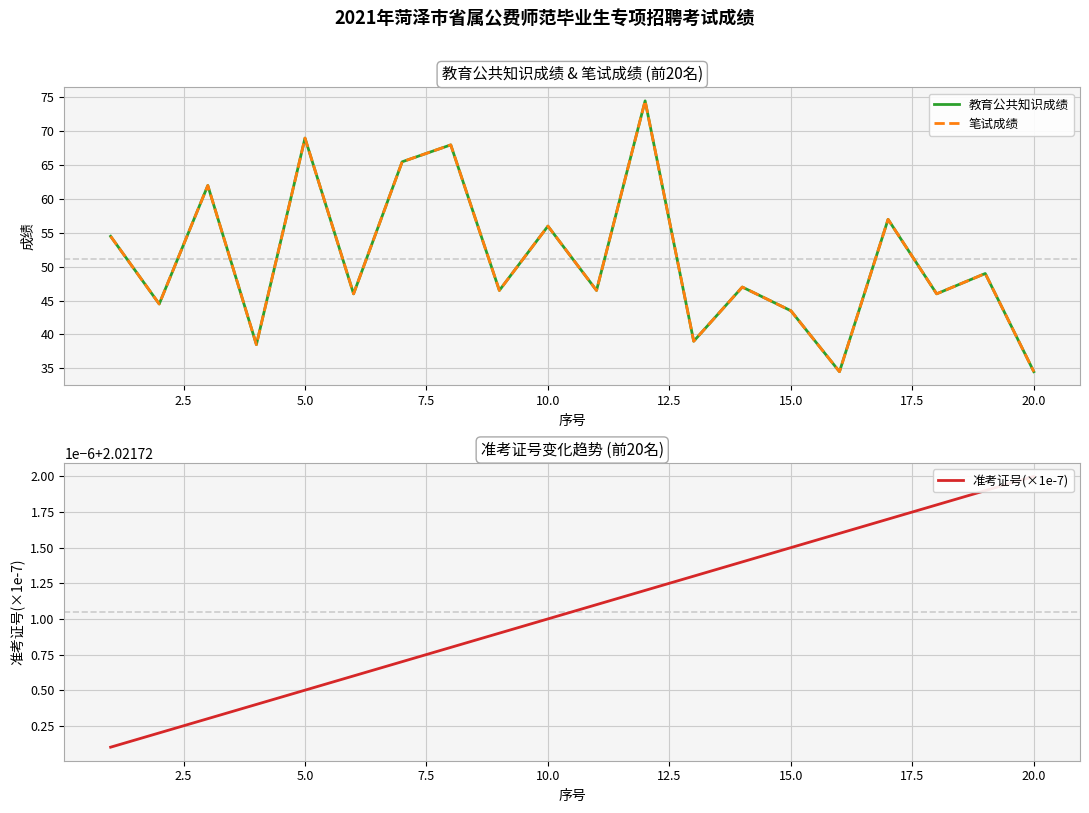

True or false: 教育公共知识成绩 and 笔试成绩 cross at least once.

False